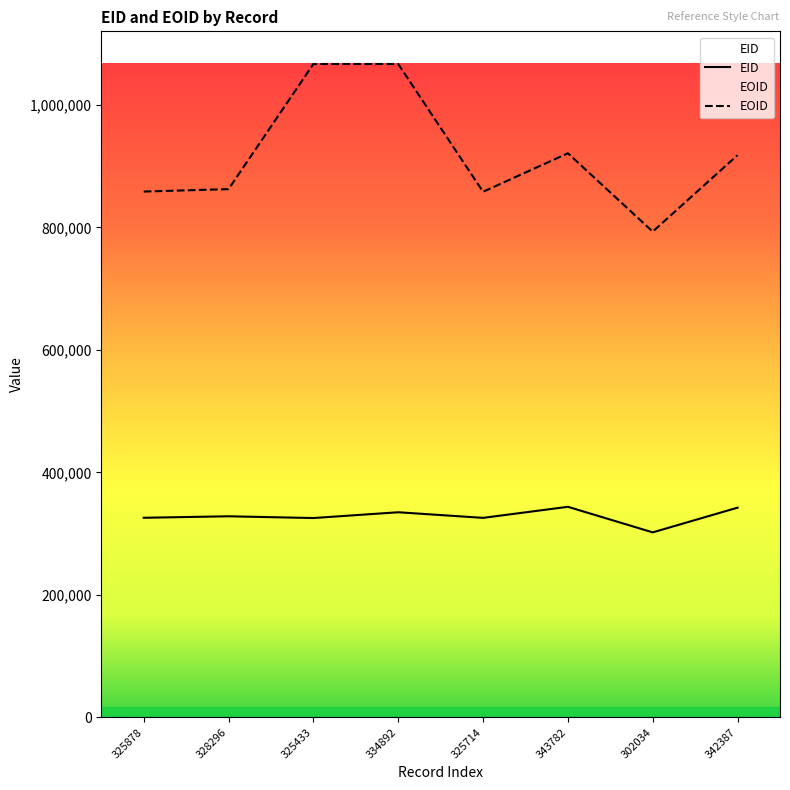

At how many categories does at least one series exceed 1003029?

2